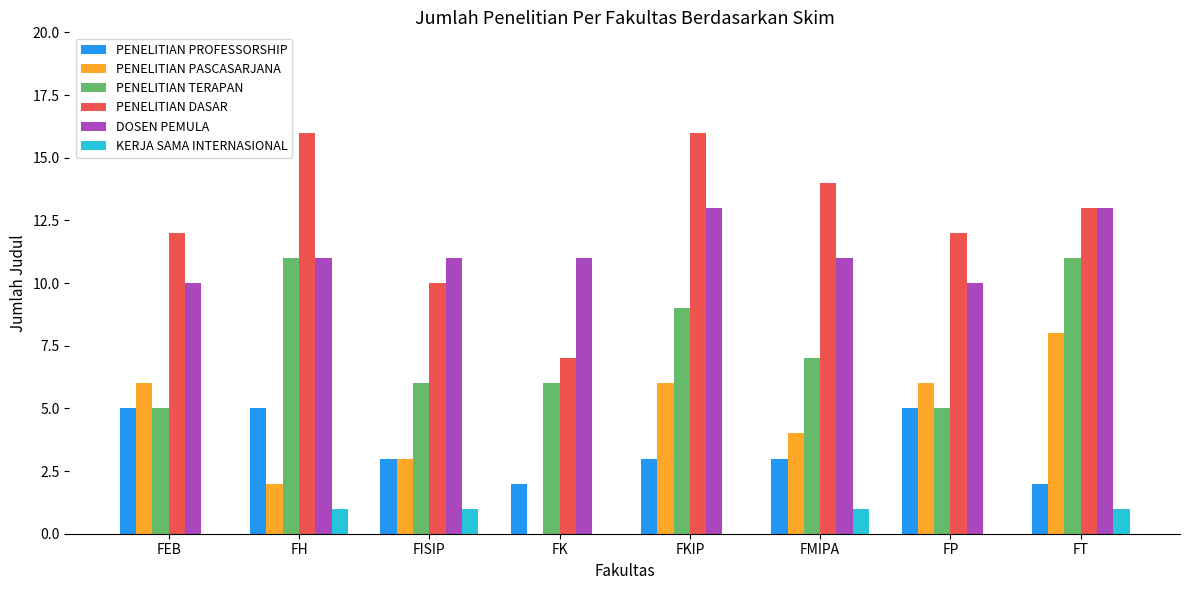

Is the value of DOSEN PEMULA at FEB greater than the value of PENELITIAN PASCASARJANA at FK?

Yes